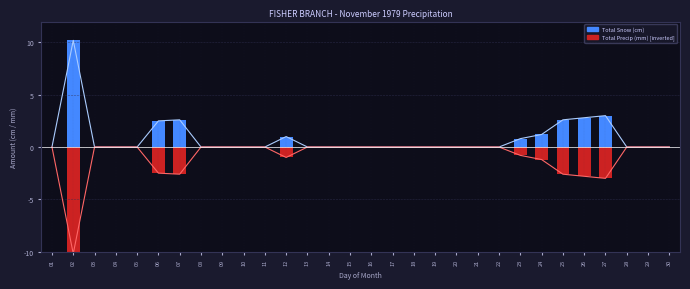

Which has a higher value, 13 or 30?

13